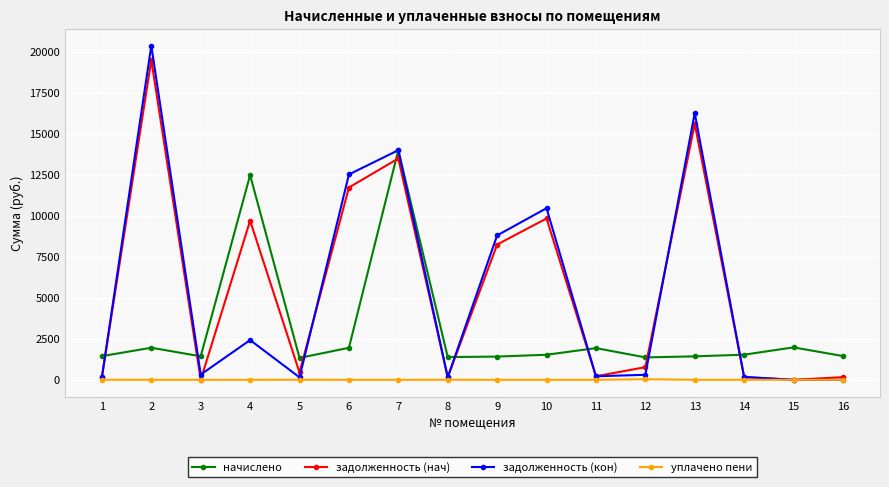

Where is the first local minimum for задолженность (кон)?

3